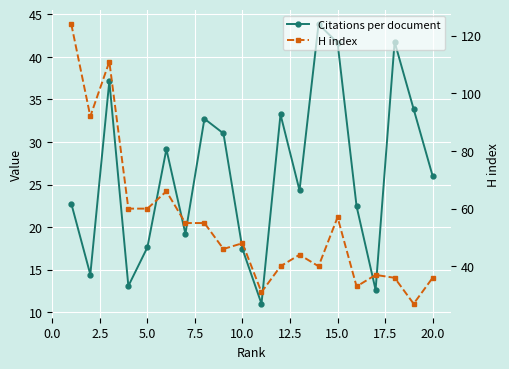

At 5.0, list the series in order from smallest to largest.

Citations per document, H index